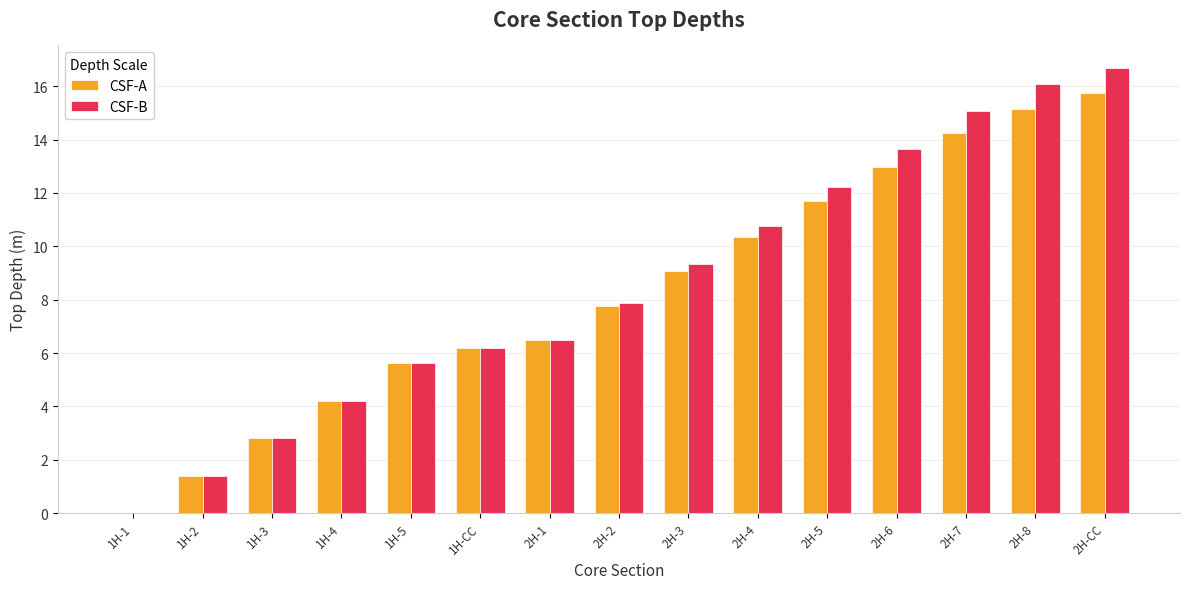

Which series has the widest spread of values?

CSF-B